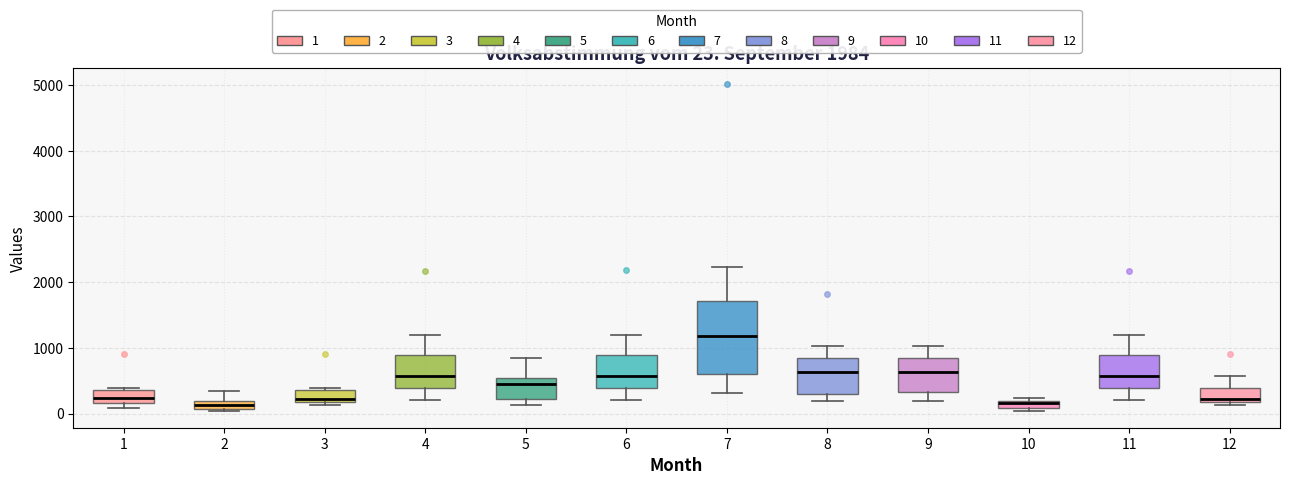

Comparing the boxes themselves (not the whiskers), which one is the tallest?

7